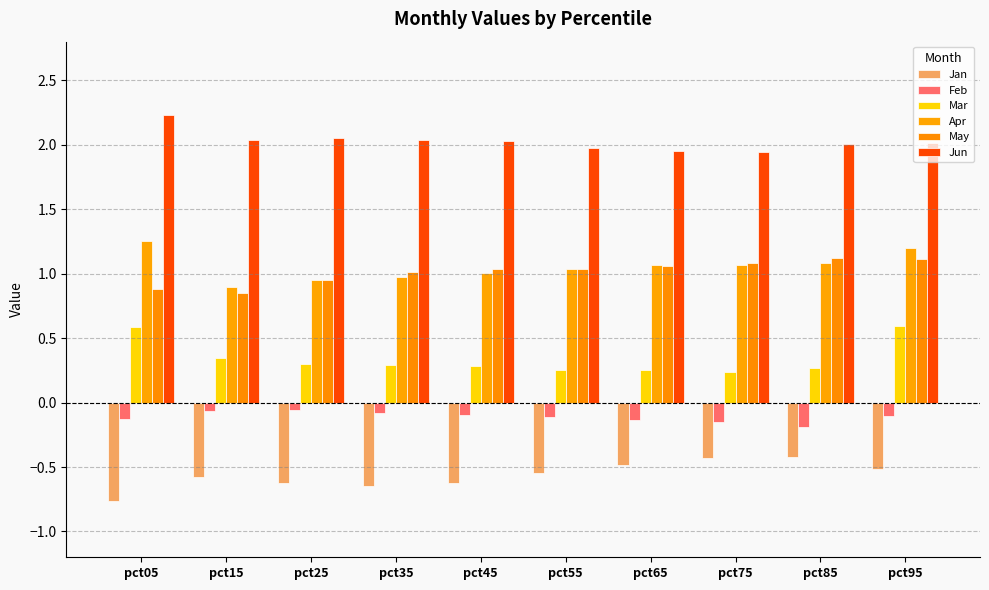

What is the spread (max minus min) of values at pct95?

2.5